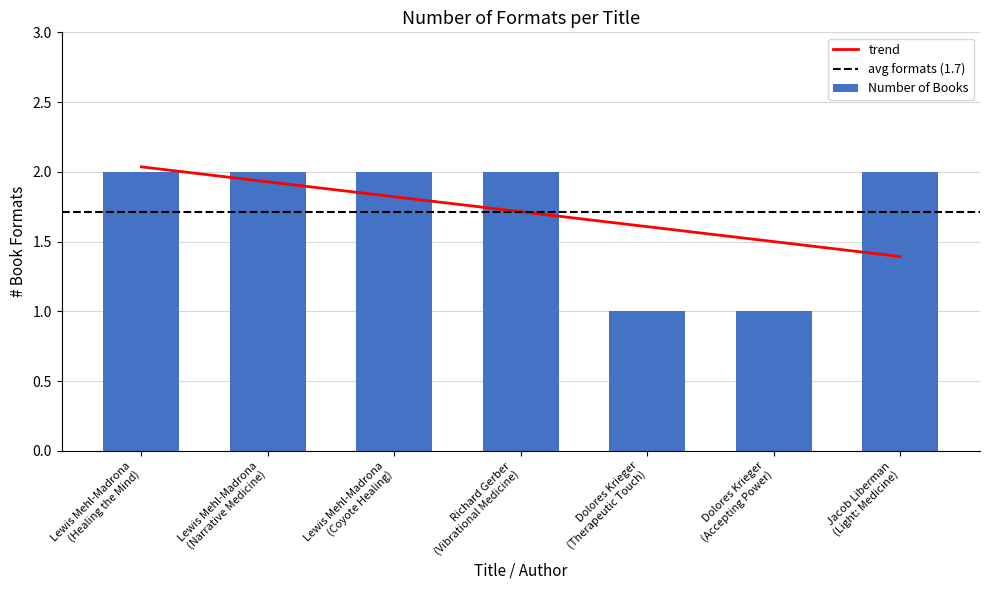

Rank the categories by value from lowest to highest.

Dolores Krieger
(Therapeutic Touch), Dolores Krieger
(Accepting Power), Lewis Mehl-Madrona
(Healing the Mind), Lewis Mehl-Madrona
(Narrative Medicine), Lewis Mehl-Madrona
(Coyote Healing), Richard Gerber
(Vibrational Medicine), Jacob Liberman
(Light: Medicine)